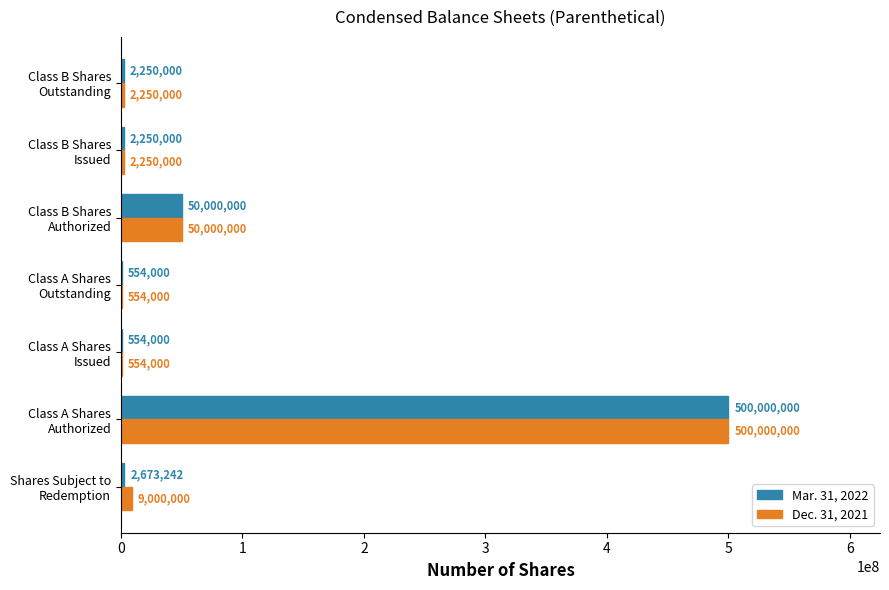

What is the maximum value shown in the chart?

500000000